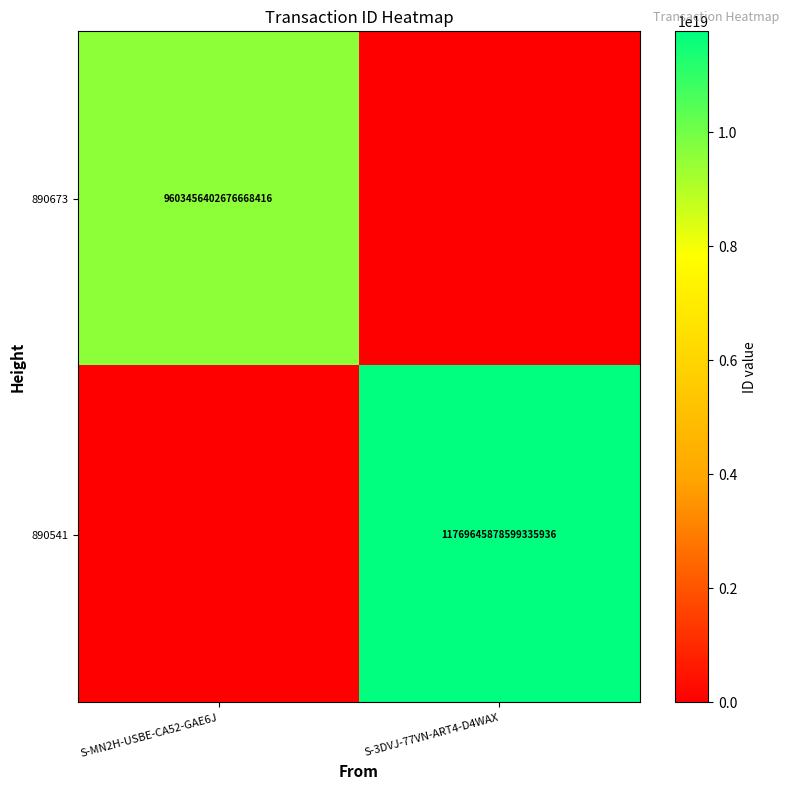

Is it true that 890541 equals 17793688732579831808 at S-3DVJ-77VN-ART4-D4WAX?

False